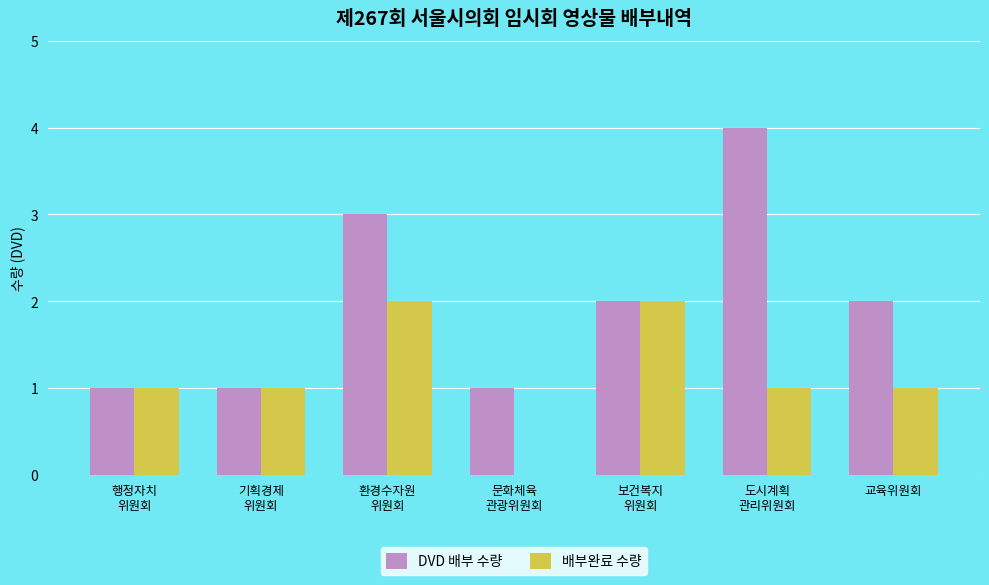

What is the greatest value displayed?

4